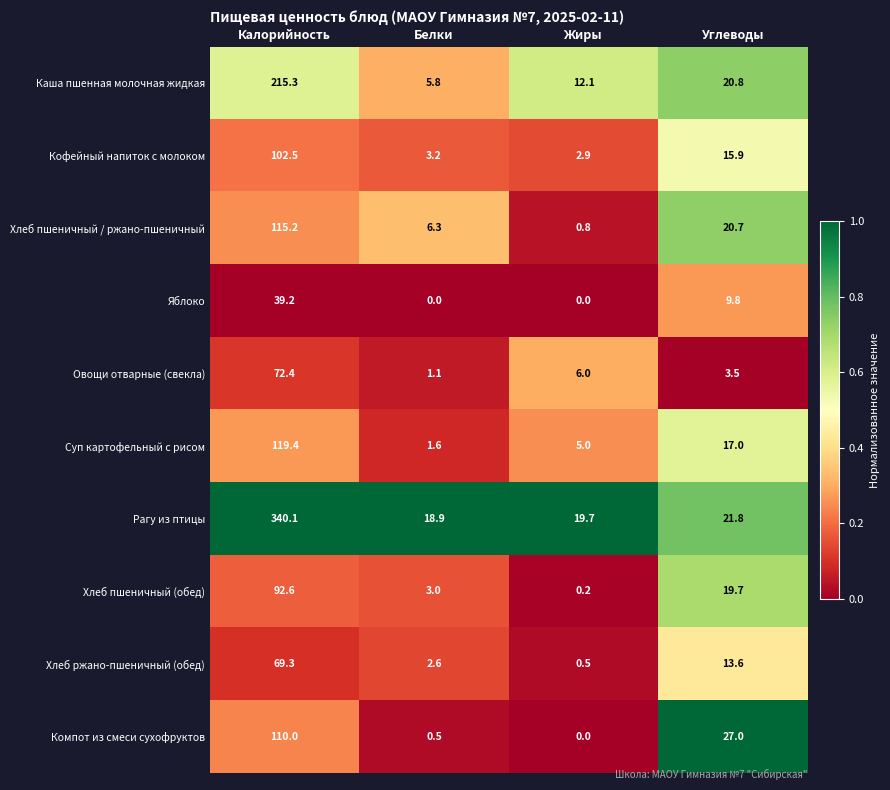

Which category has the highest value across all series?

Калорийность